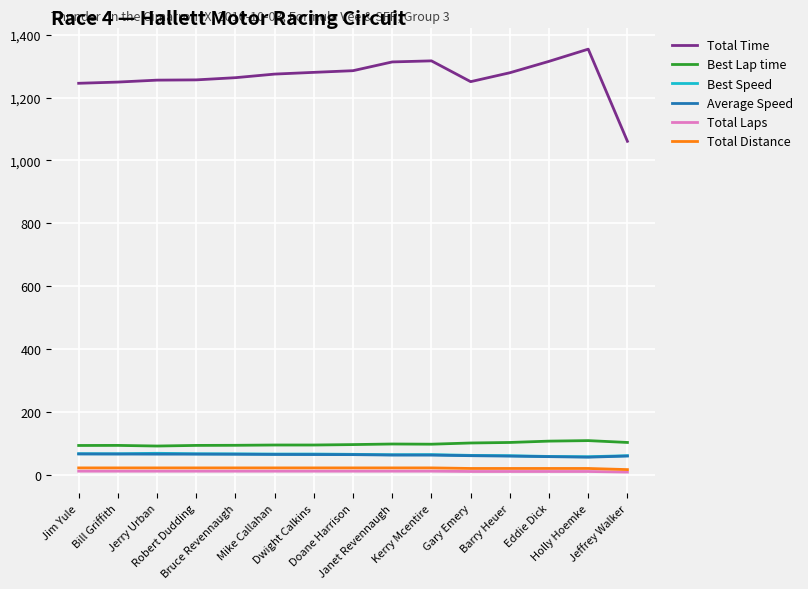

At which label does Total Time reach its peak?

Holly Hoemke